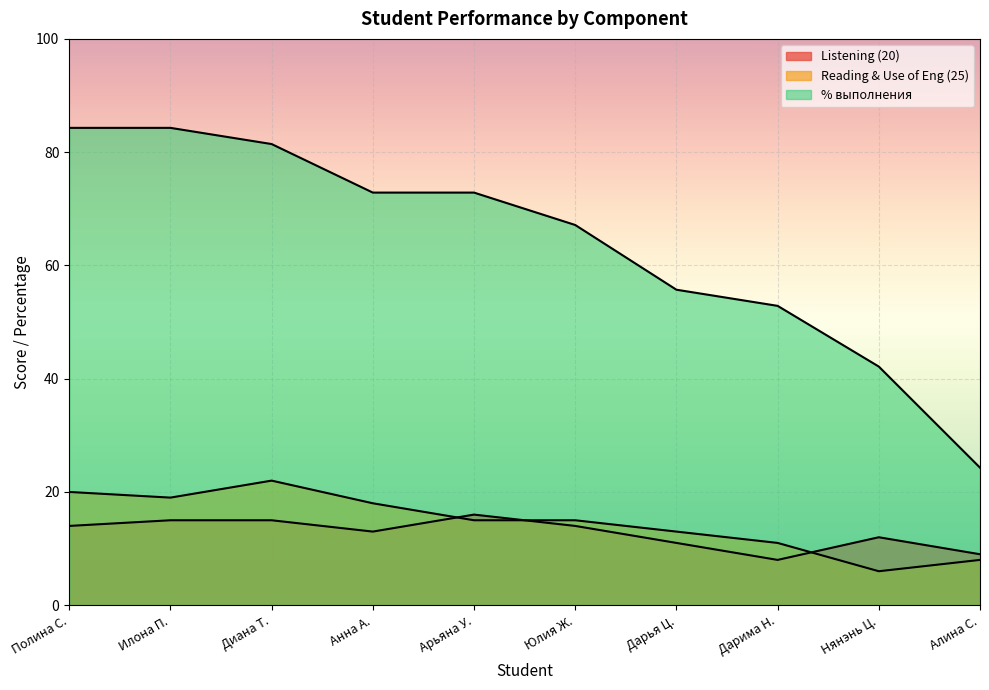

What is the label of the 8th point from the left?

Дарима Н.